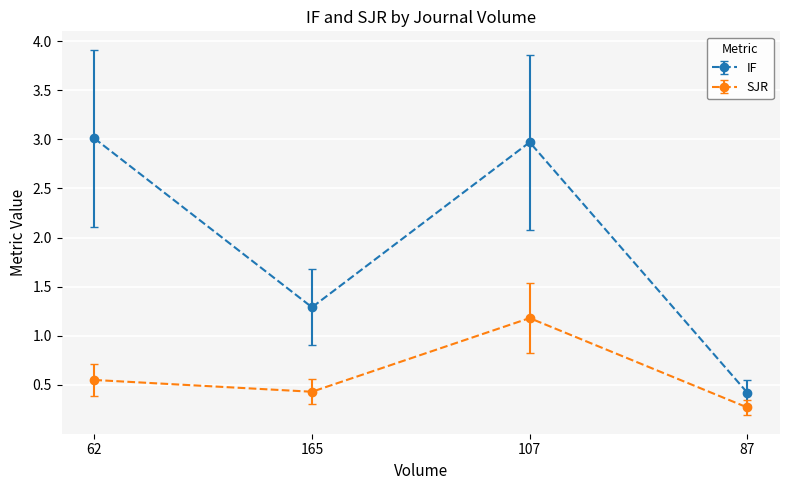

The value of IF at 107 is 1.2. True or false?

False